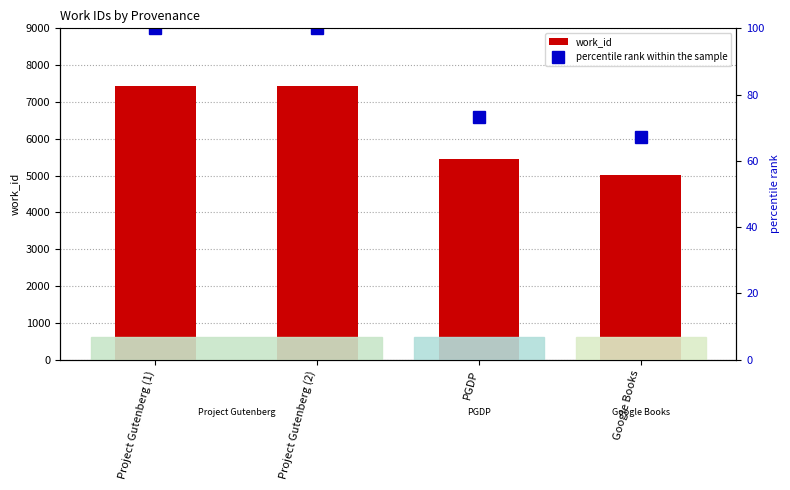

What is the difference between the highest and lowest values at Project Gutenberg (2)?

7347.0